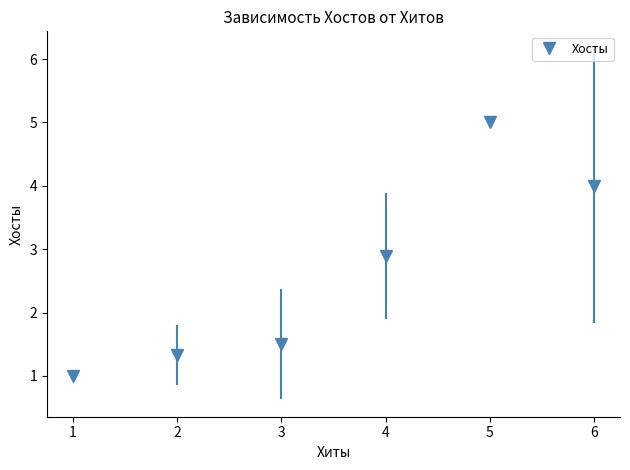

What is the value of the 1st point from the left?

1.0